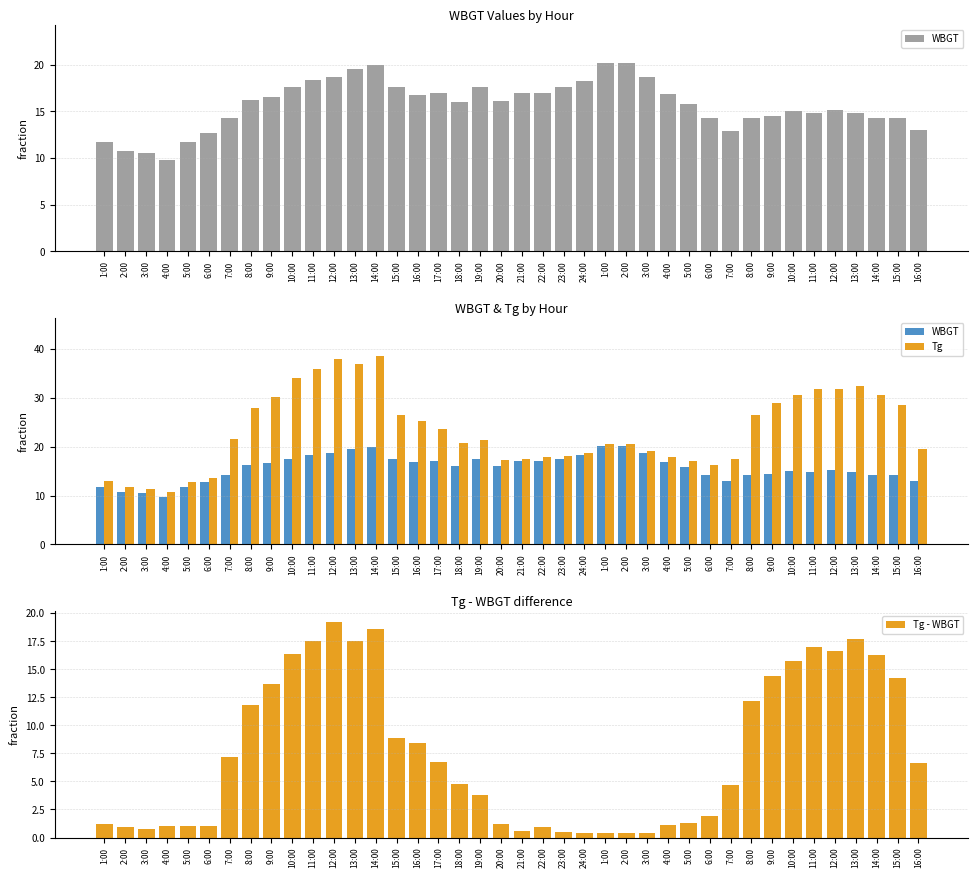

List the series in order of their overall mean, lowest first.

Tg - WBGT, WBGT, Tg